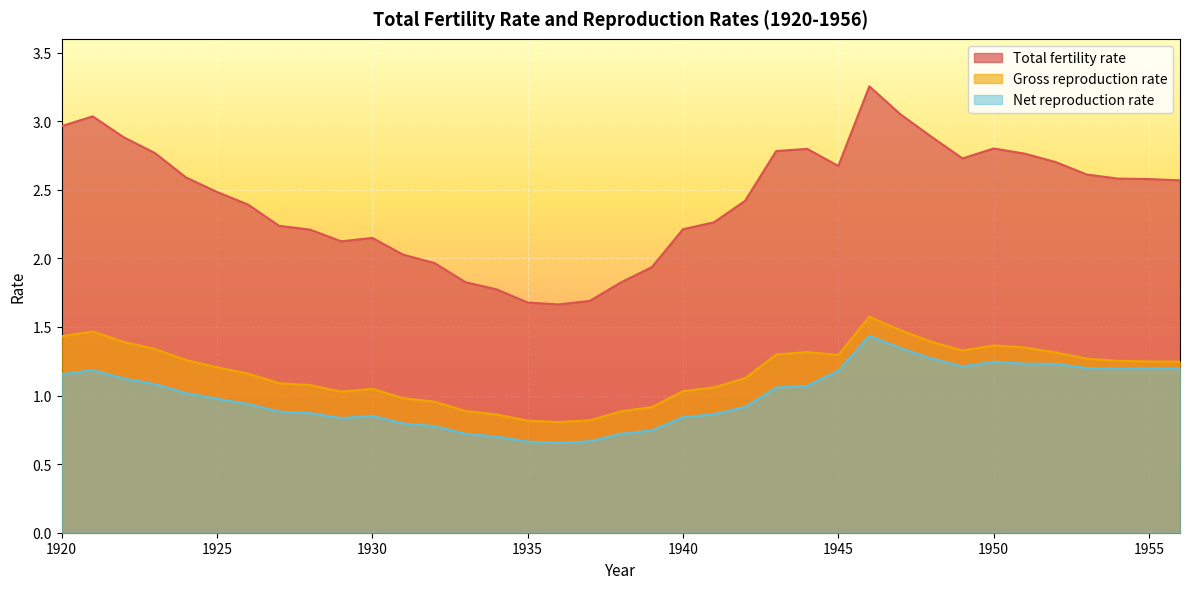

Reading left to right, transcribe all the data shown in this chart.

Total fertility rate: 3.0	3.0	2.9	2.8	2.6	2.5	2.4	2.2	2.2	2.1	2.1	2.0	2.0	1.8	1.8	1.7	1.7	1.7	1.8	1.9	2.2	2.3	2.4	2.8	2.8	2.7	3.3	3.0	2.9	2.7	2.8	2.8	2.7	2.6	2.6	2.6	2.6
Gross reproduction rate: 1.4	1.5	1.4	1.3	1.3	1.2	1.2	1.1	1.1	1.0	1.0	1.0	1.0	0.9	0.9	0.8	0.8	0.8	0.9	0.9	1.0	1.1	1.1	1.3	1.3	1.3	1.6	1.5	1.4	1.3	1.4	1.4	1.3	1.3	1.3	1.2	1.2
Net reproduction rate: 1.2	1.2	1.1	1.1	1.0	1.0	0.9	0.9	0.9	0.8	0.9	0.8	0.8	0.7	0.7	0.7	0.7	0.7	0.7	0.7	0.8	0.9	0.9	1.1	1.1	1.2	1.4	1.3	1.3	1.2	1.2	1.2	1.2	1.2	1.2	1.2	1.2